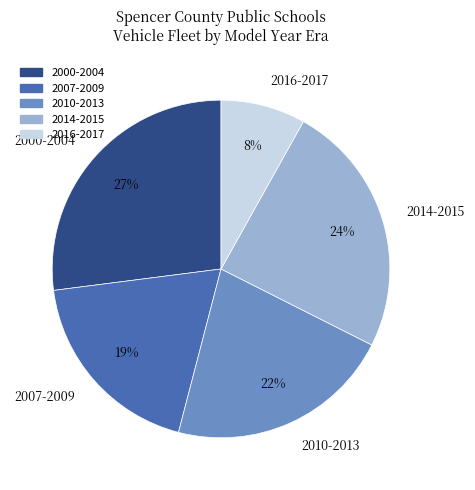

To the nearest percent, what is the average slice percentage?

20%